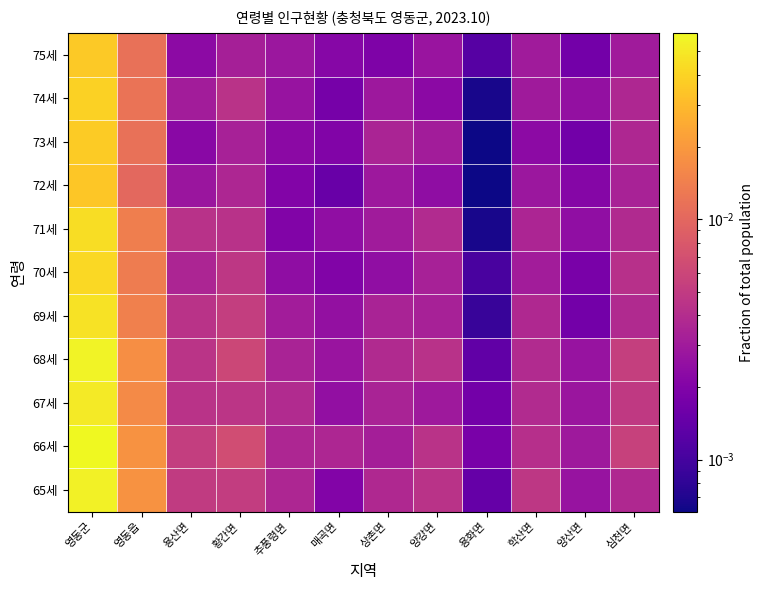

At 심천면, list the series in order from largest to smallest.

66세, 68세, 67세, 70세, 69세, 71세, 65세, 73세, 74세, 72세, 75세